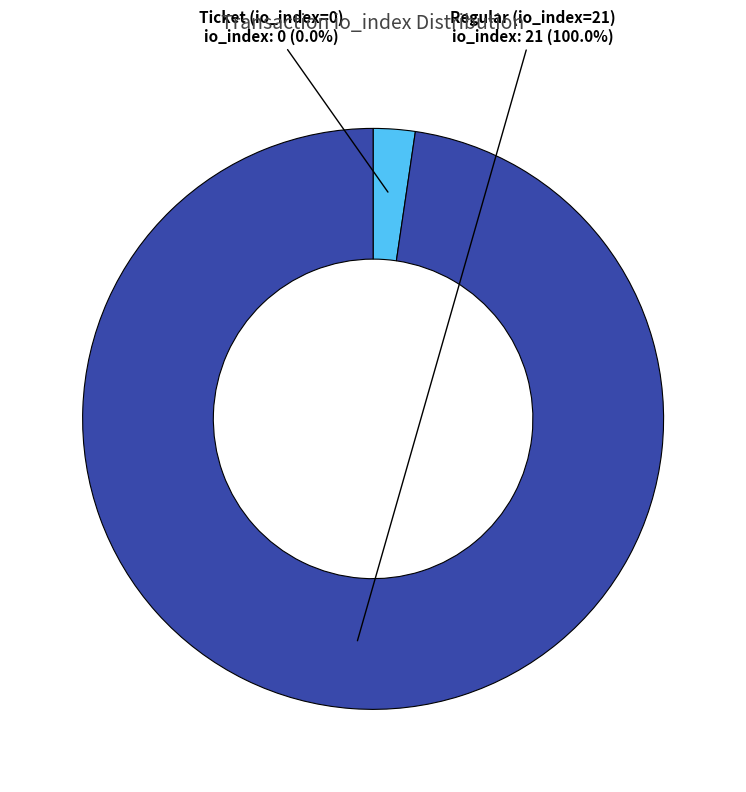

What is the total percentage of Regular (io_index=21) and Ticket (io_index=0)?

100.0%